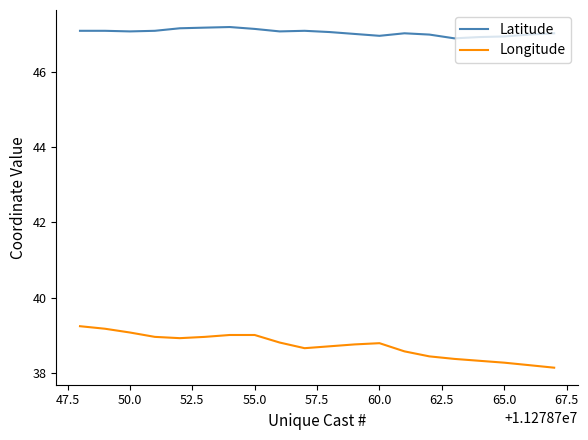

Which series has the largest range (max minus min)?

Longitude